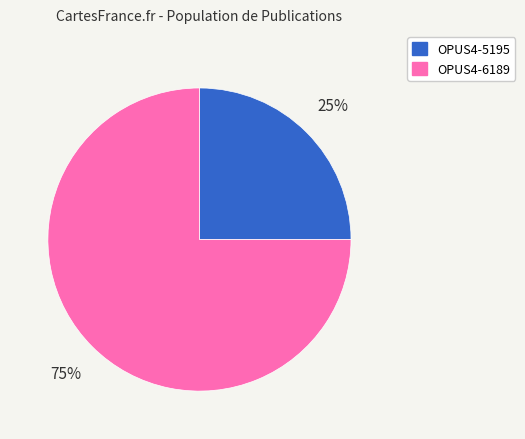

Count the number of slices in the pie.

2